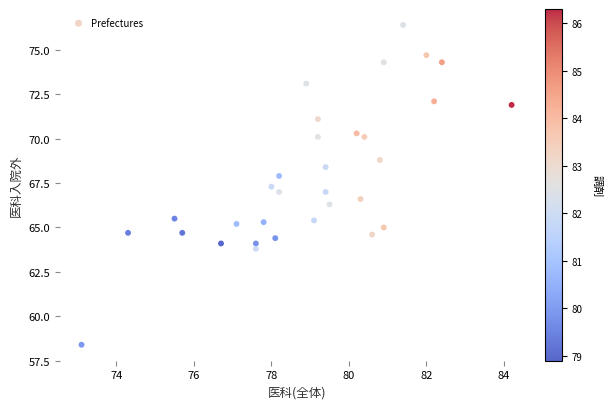

What is the range of X values (max minus min)?

11.1